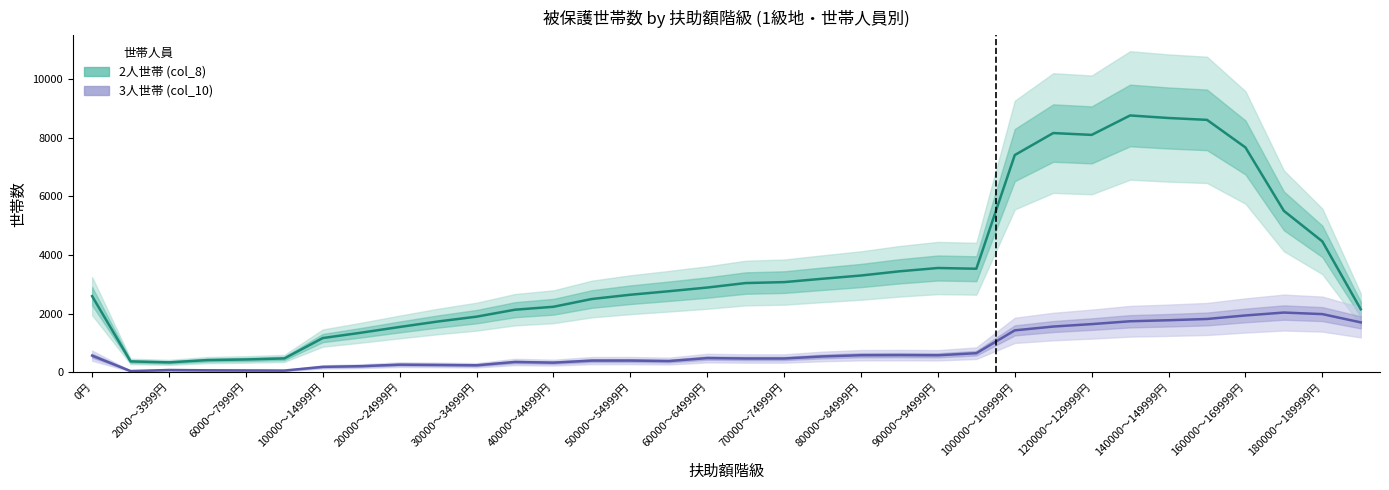

Is this an area chart (filled region under the line)?

No